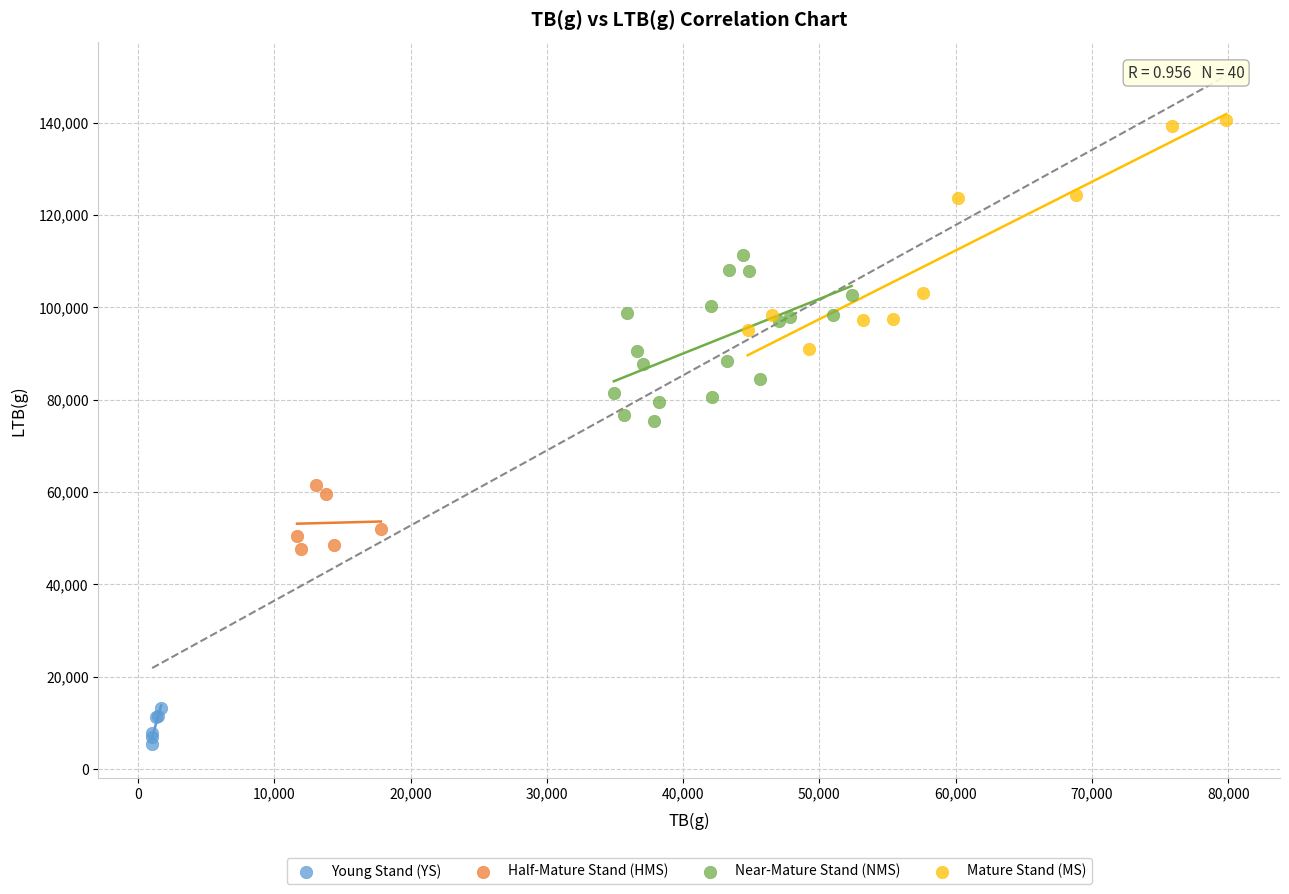

Which series has the widest spread of Y values?

Mature Stand (MS)